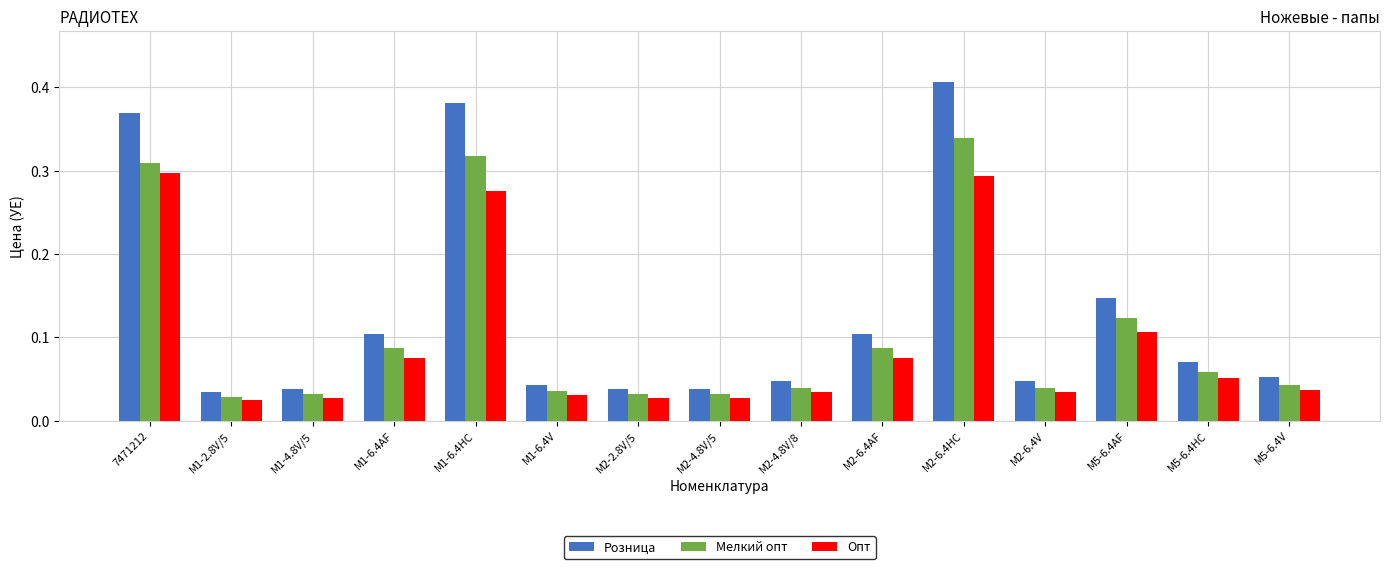

What is the difference between the Опт values at M1-6.4HC and M1-4.8V/5?

0.2